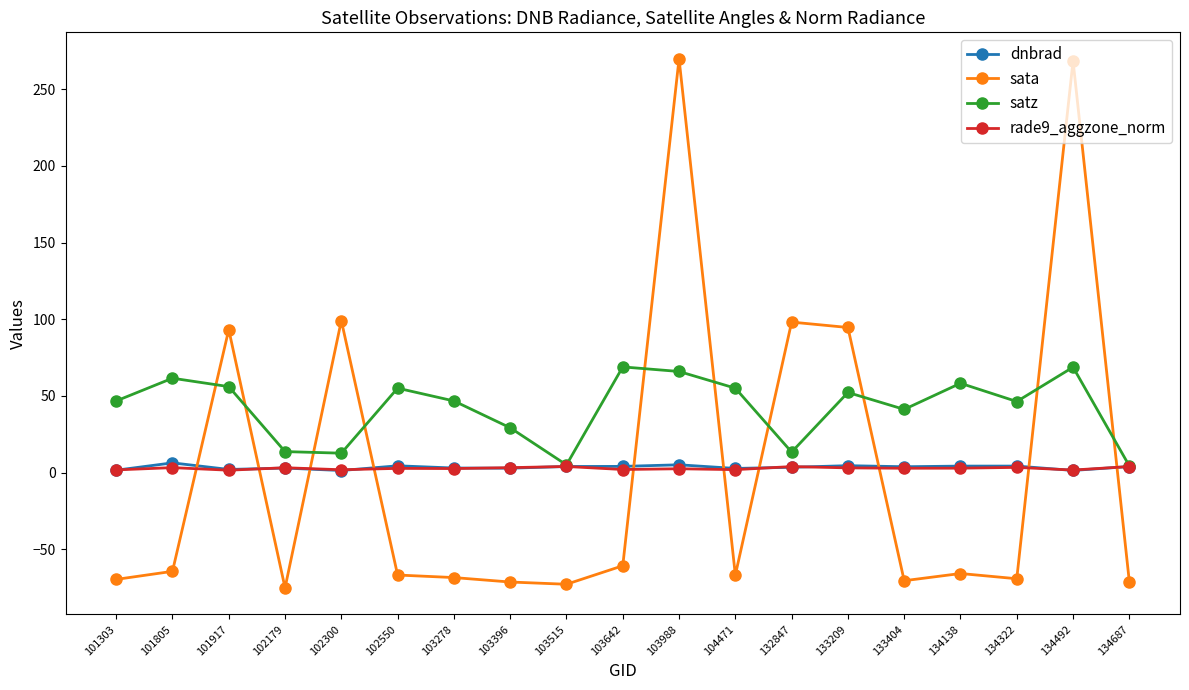

True or false: sata has more than 0 interior local peaks.

True